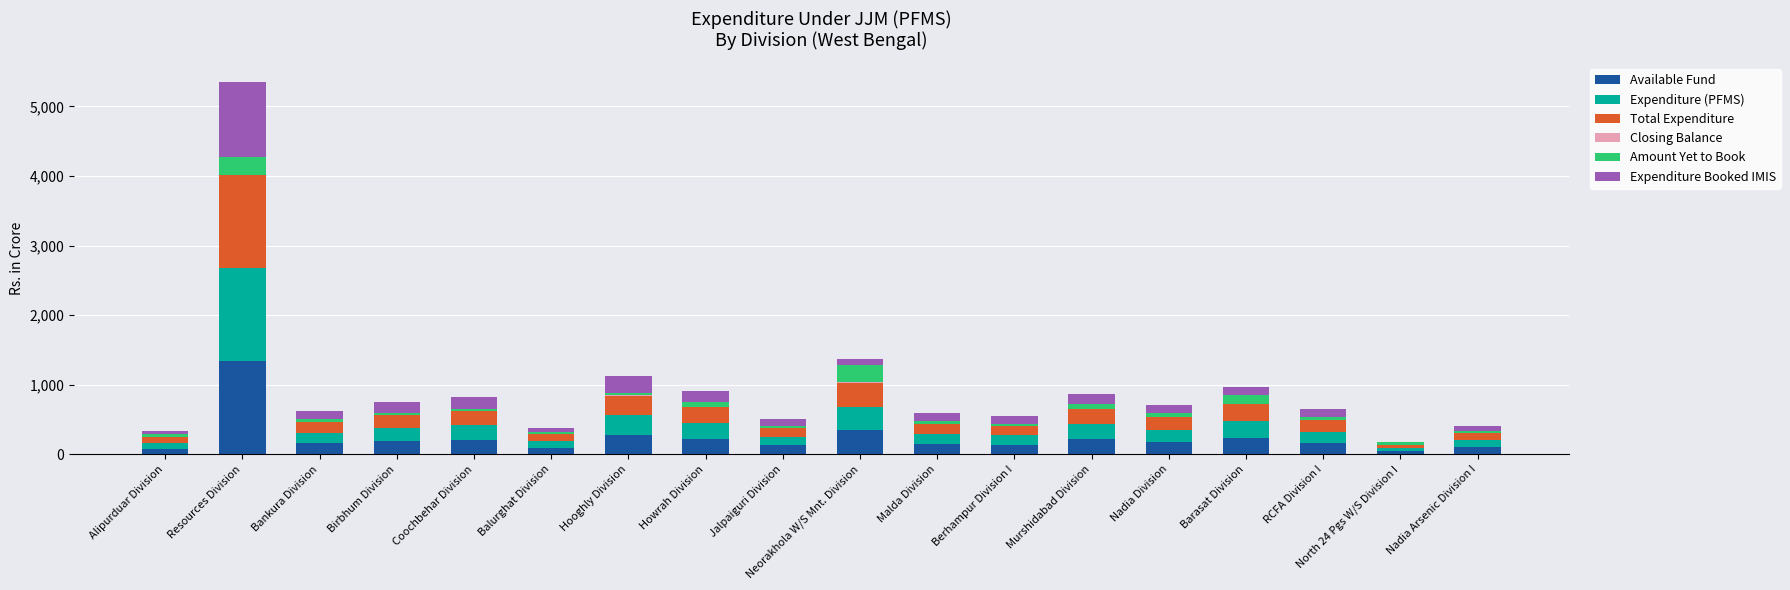

At which category is the sum across all series the highest?

Resources Division